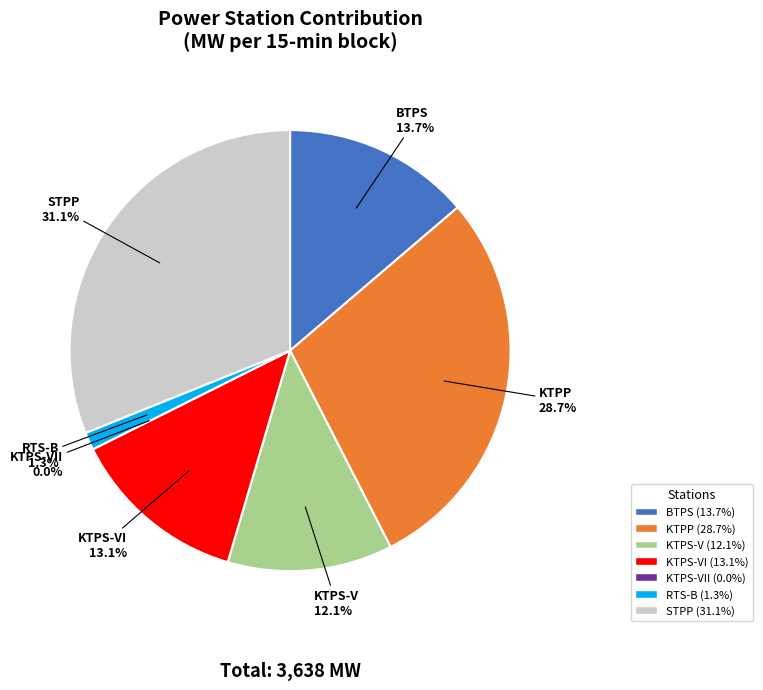

Rank the categories by value from highest to lowest.

STPP, KTPP Total, BTPS Total, KTPS-VI, KTPS-V Total, RTS-B, KTPS-VII